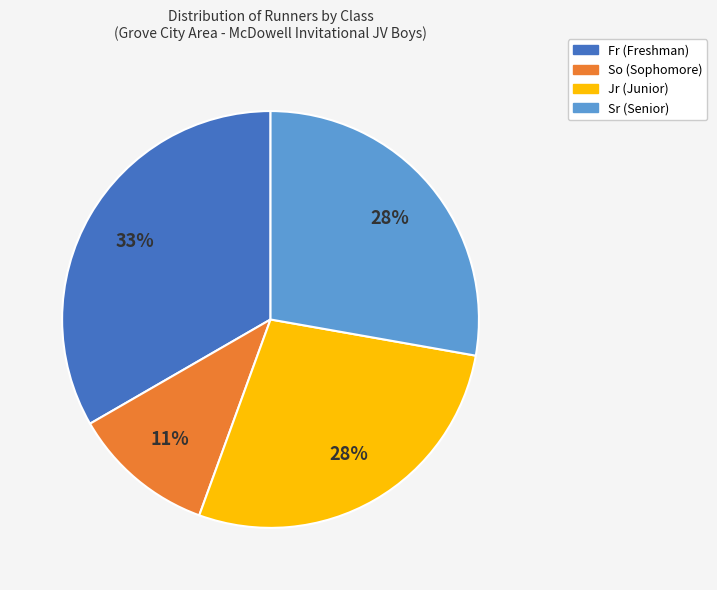

Does any single category account for the majority?

No